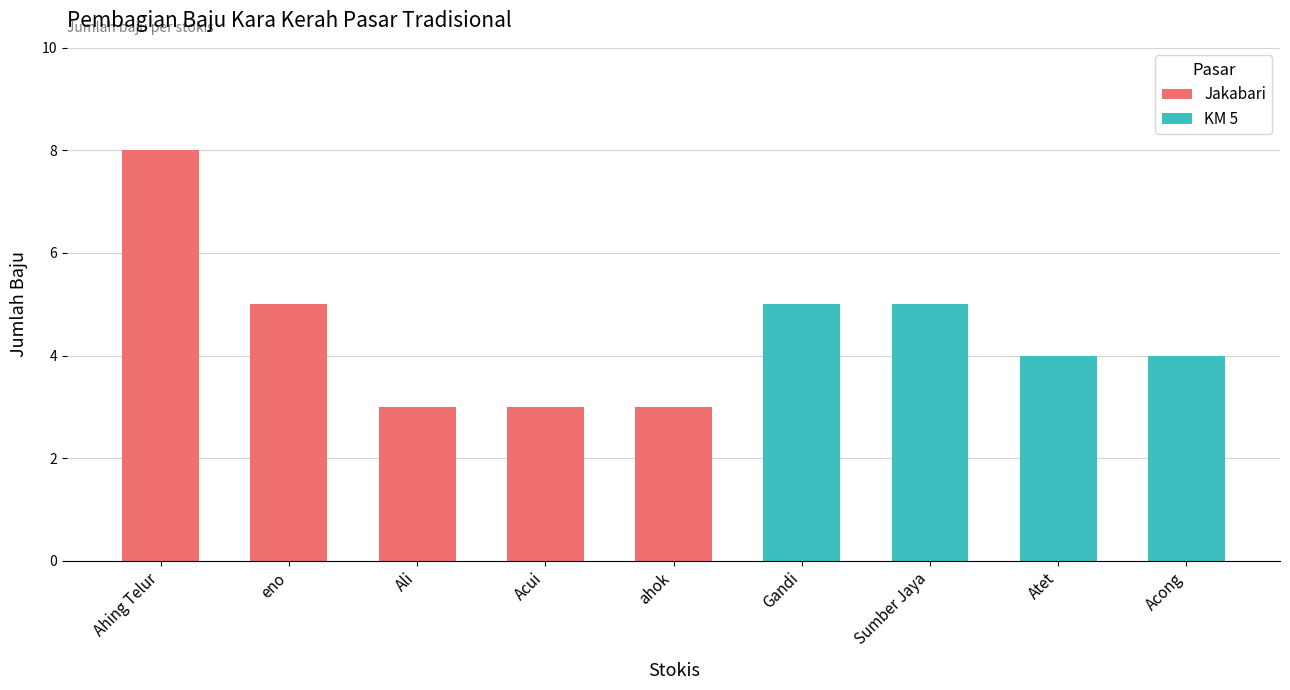

List the labels in order of value, largest first.

Ahing Telur, eno, Gandi, Sumber Jaya, Atet, Acong, Ali, Acui, ahok